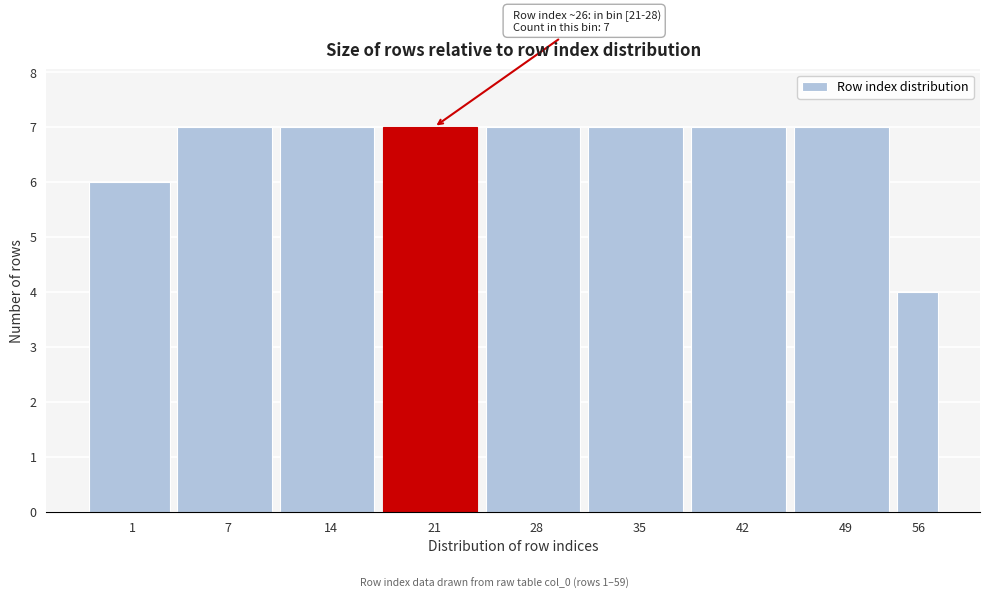

Reading left to right, what are all the values shown in this chart?

6	7	7	7	7	7	7	7	4